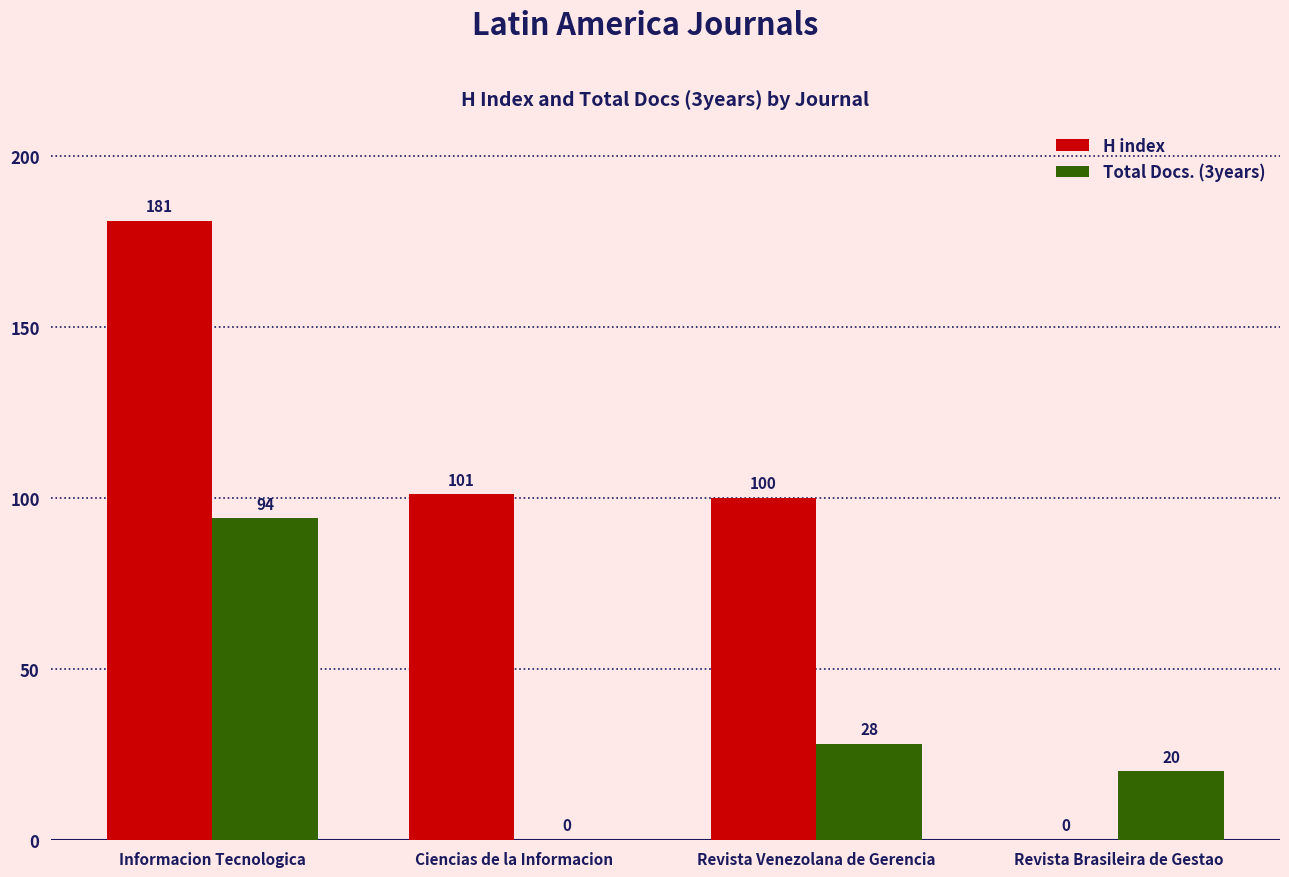

The value of H index at Revista Brasileira de Gestao is 0. True or false?

True